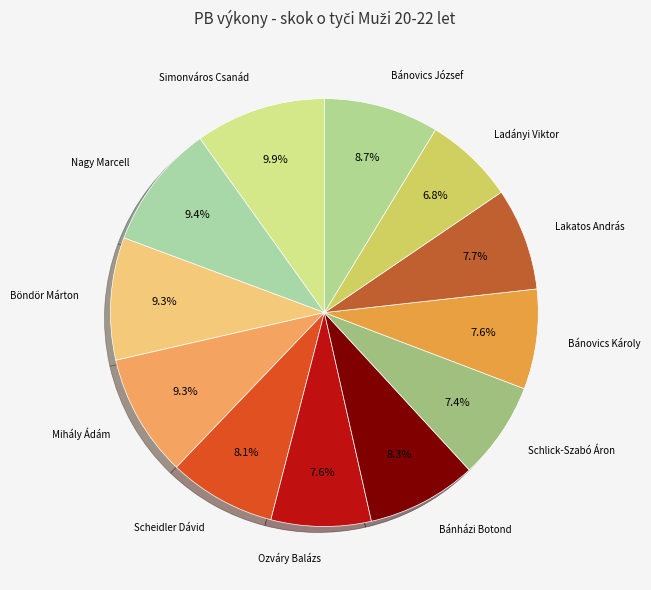

What is the smallest slice in the pie chart?

Ladányi Viktor